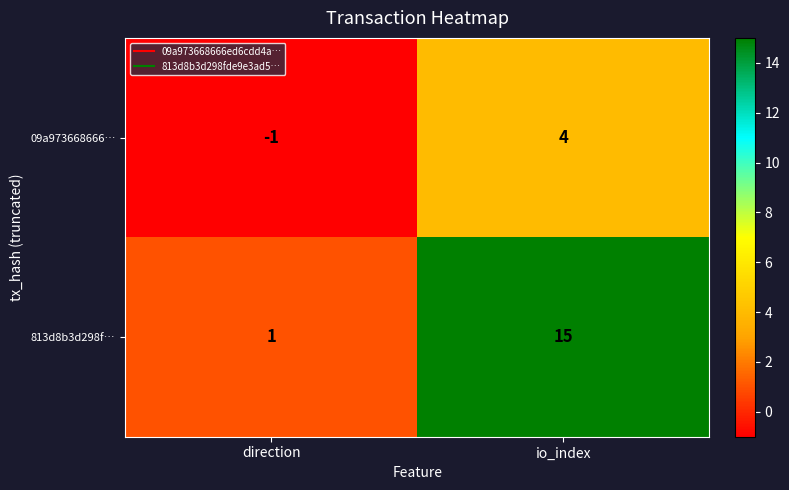

What is the difference between the highest and lowest values at direction?

2